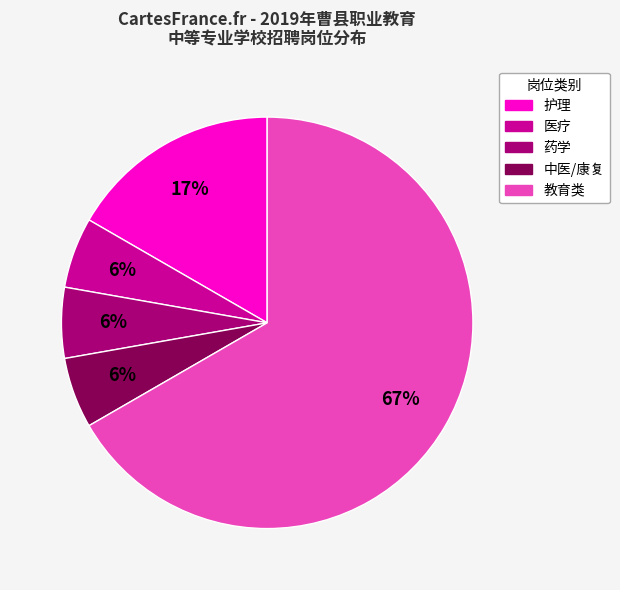

Which category has the biggest portion of the pie?

教育类